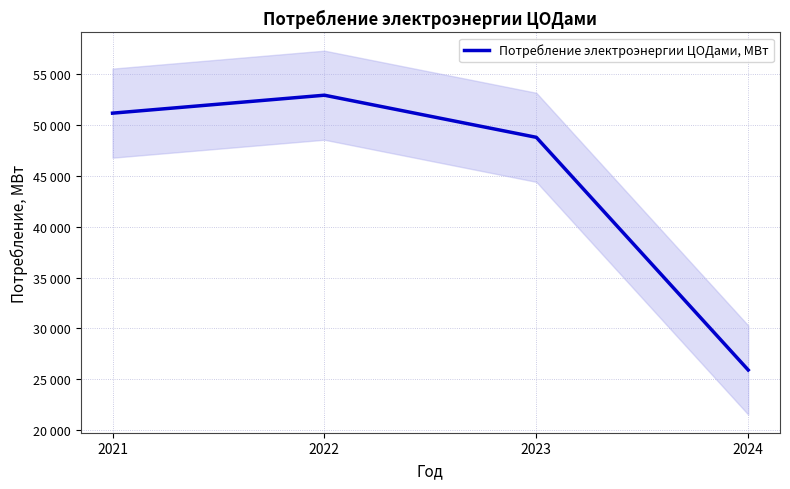

Is it true that the value at 2022 is 52901.0?

True